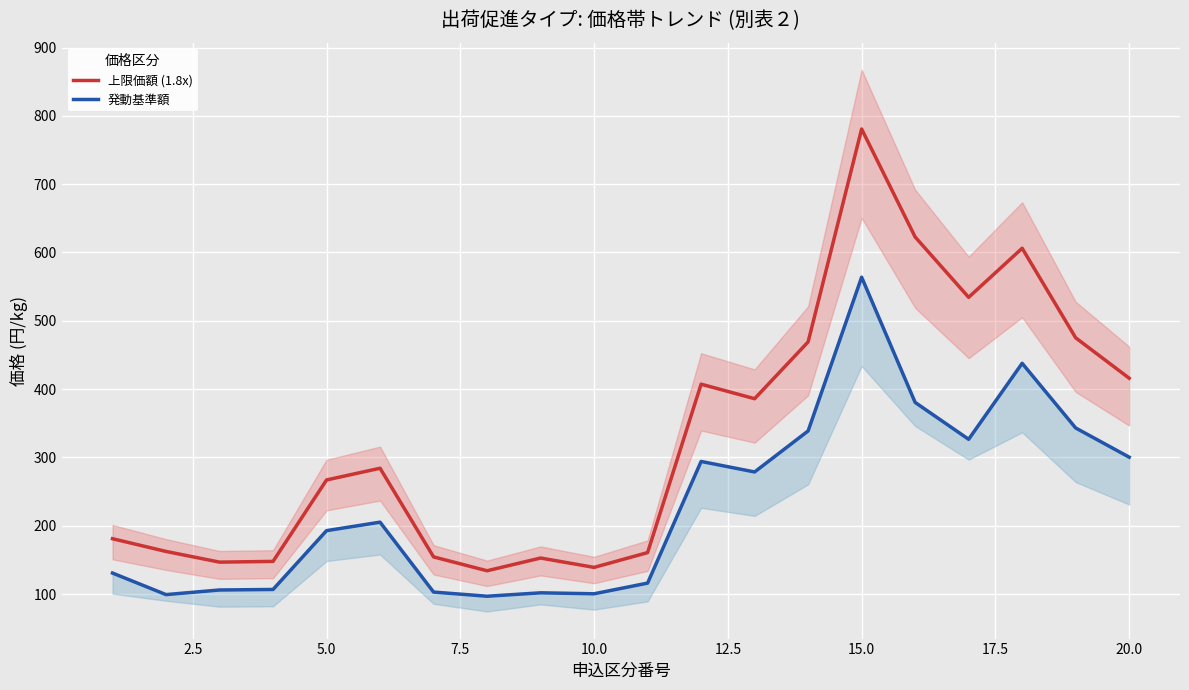

The value of 上限価額 (1.8x) at 20.0 is 174.7. True or false?

False